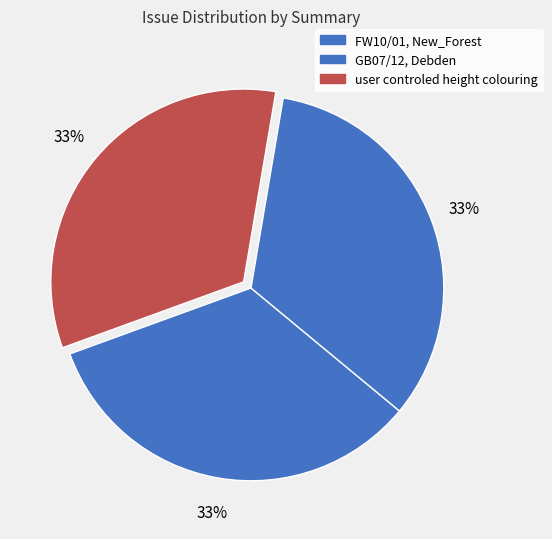

Count the number of slices in the pie.

3